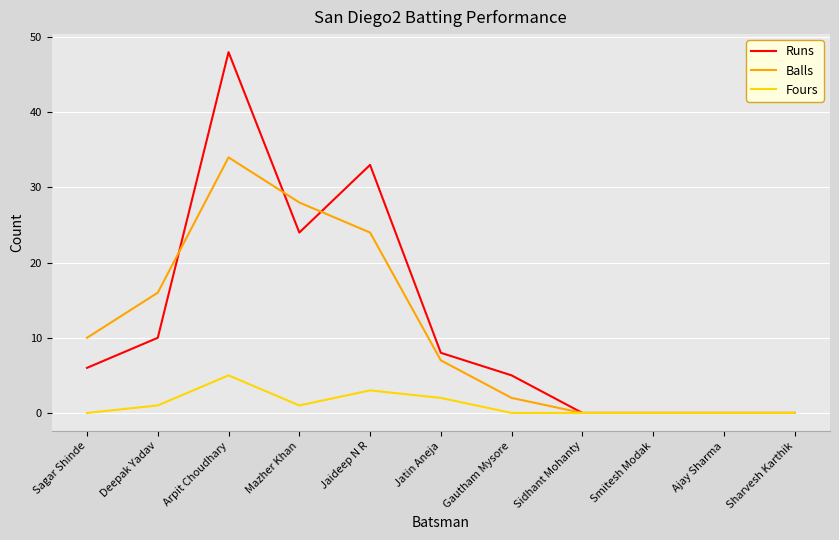

What is the maximum value shown in the chart?

48